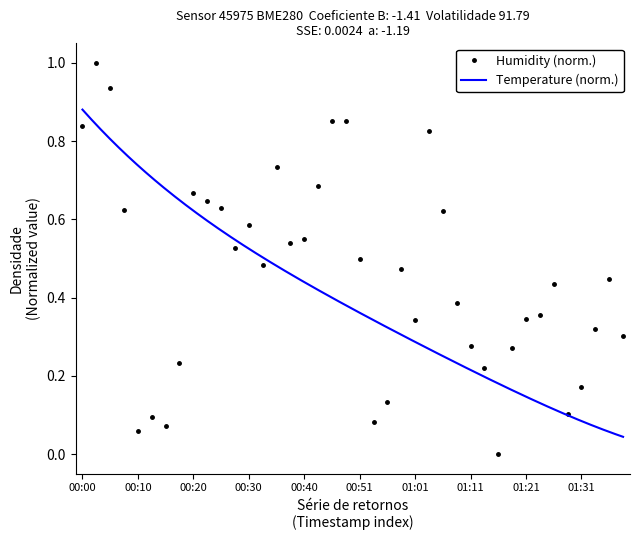

What is the value of the 4th point from the left?

0.6